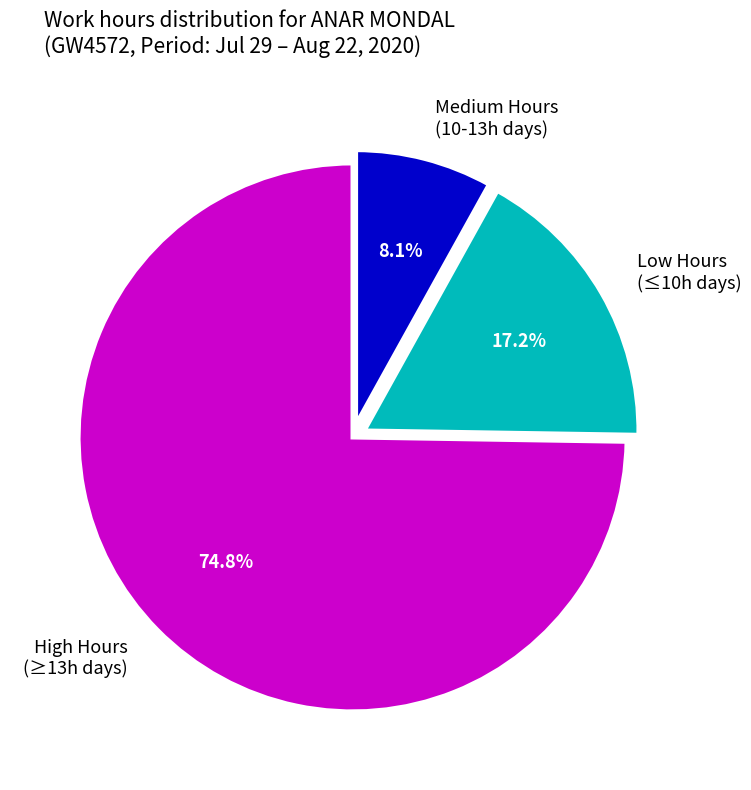

Between High Hours (≥13h days) and Low Hours (≤10h days), which is larger?

High Hours (≥13h days)